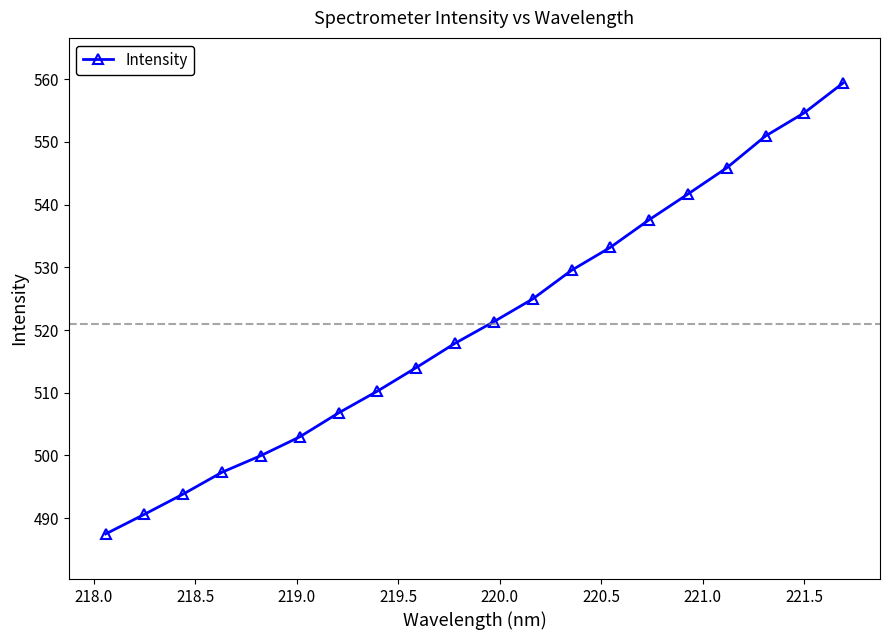

What is the value of the 4th point from the left?

497.3